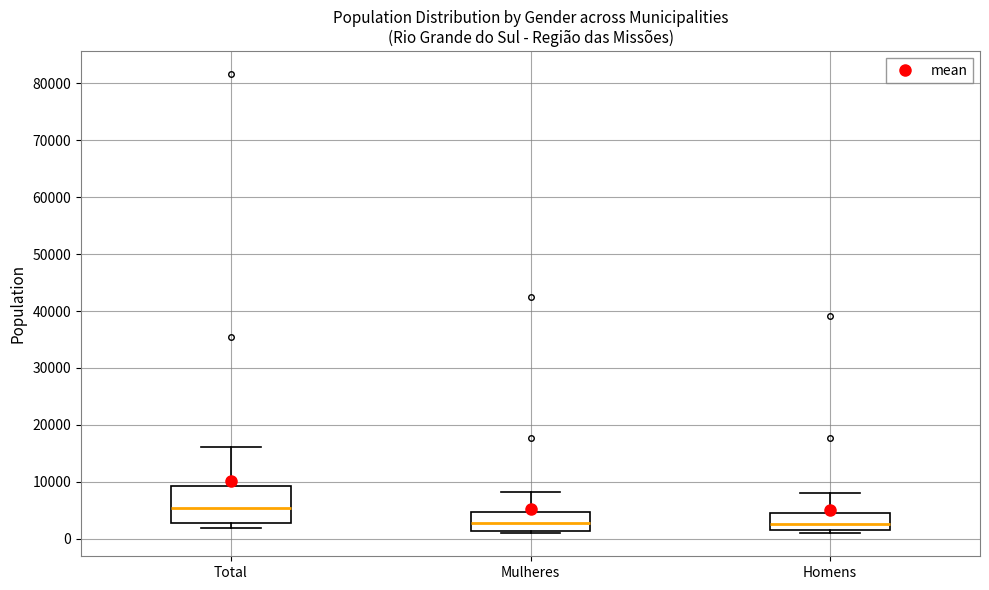

Where does the median line of the box for Homens sit on the y-axis? The values are not printed on the chart, so give them approximately, as read against the axis.

3000